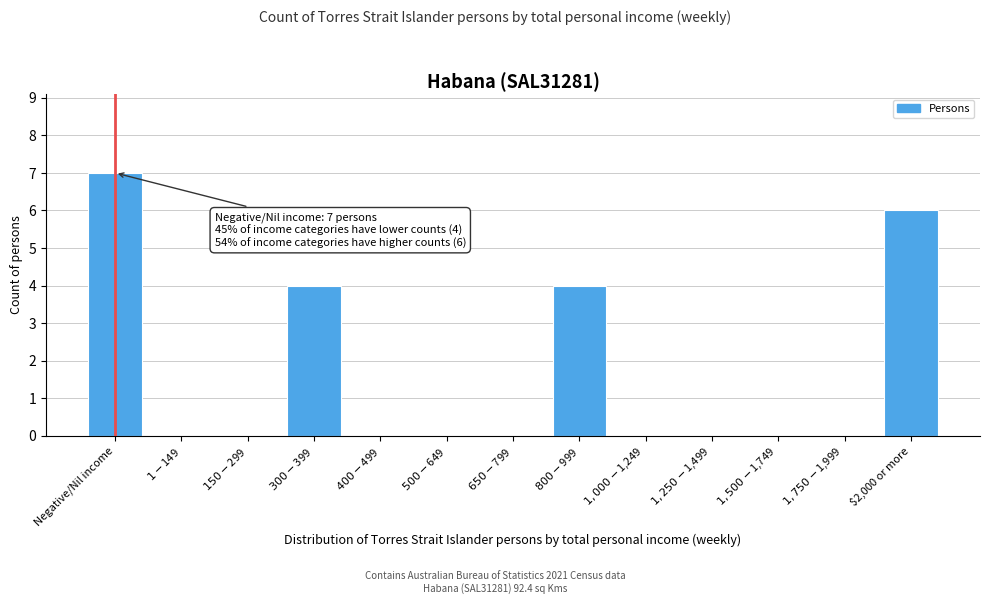

What is the sum of all values?

21